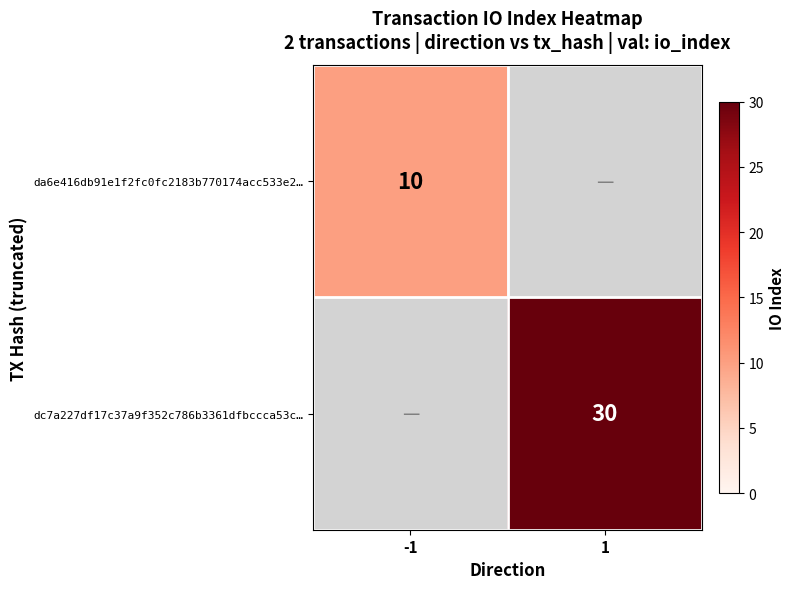

The da6e416db91e1f2fc0fc2183b770174acc533e2… series shows 15 at -1. True or false?

False